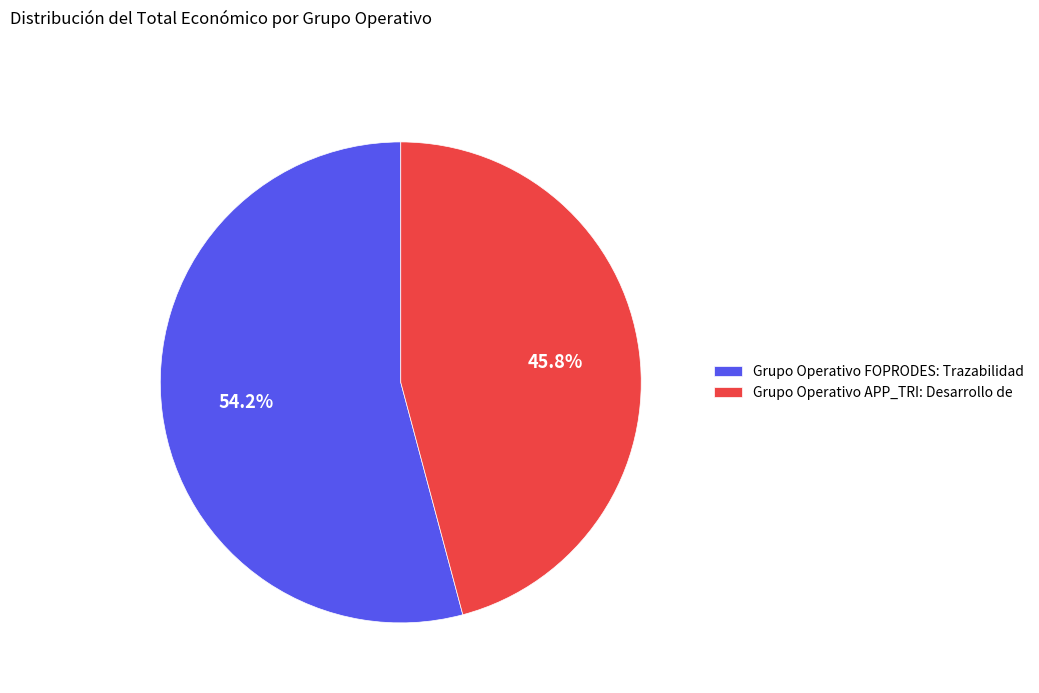

To the nearest percent, what is the combined percentage of Grupo Operativo APP_TRI: Desarrollo de and Grupo Operativo FOPRODES: Trazabilidad?

100%